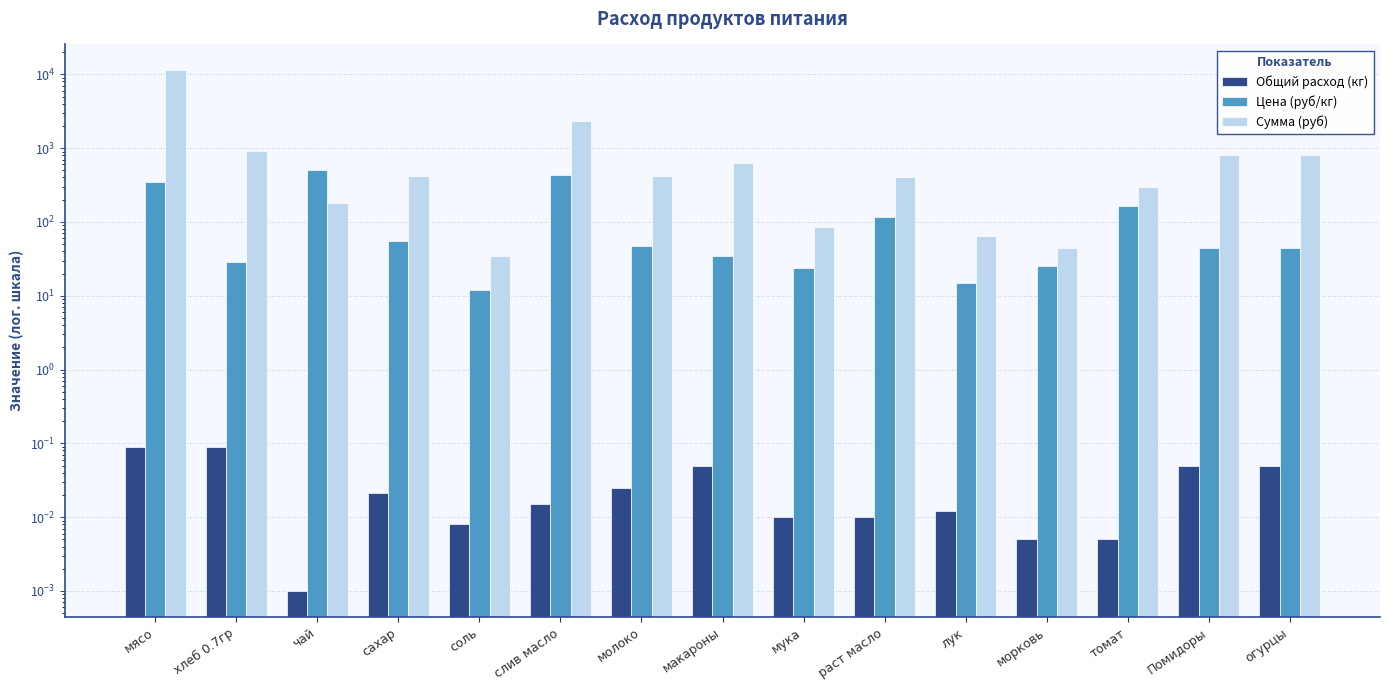

What is the spread (max minus min) of values at мясо?

11276.9